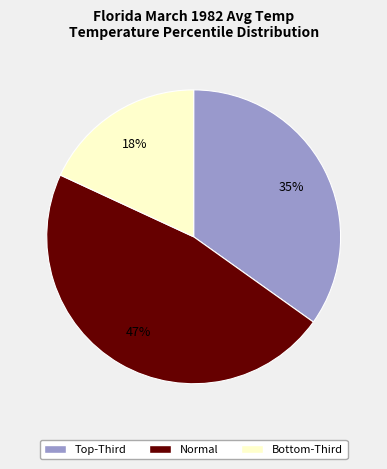

True or false: Normal accounts for 47% of the total.

True